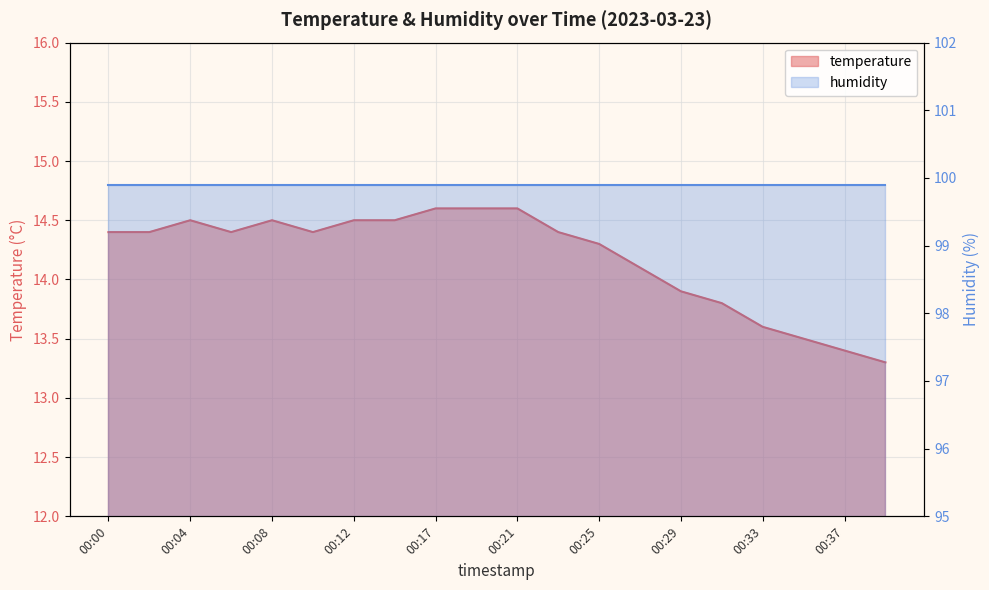

Is it true that the value at 00:10 is 7.1?

False